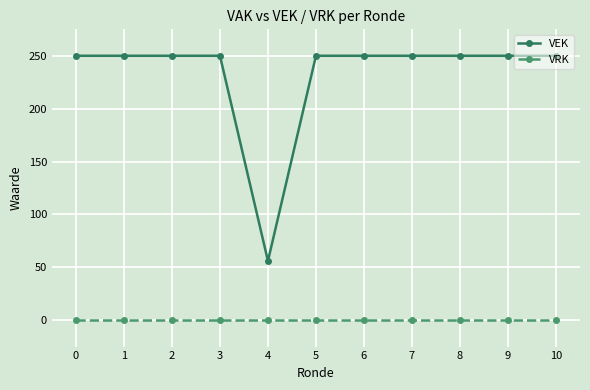

The value of VRK at 7 is 0. True or false?

True